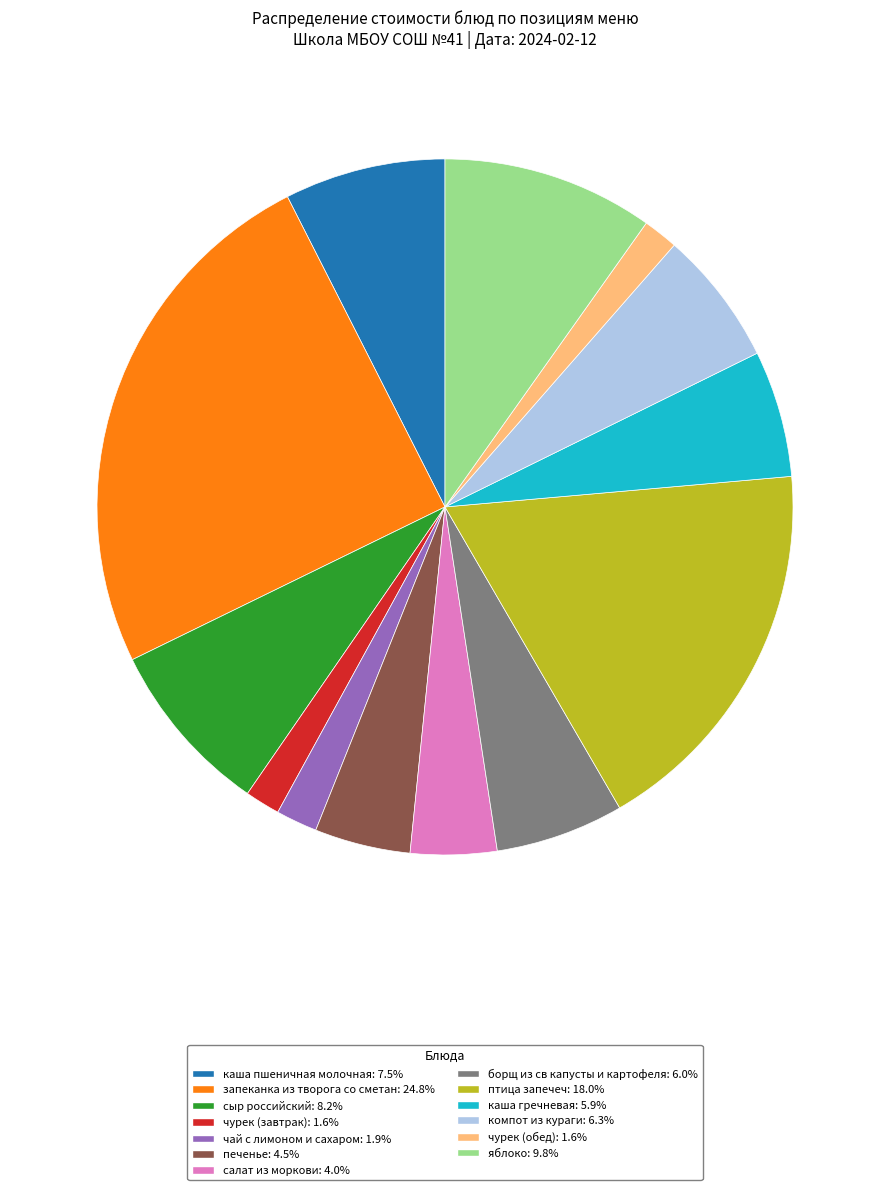

How many slices are in this pie chart?

13